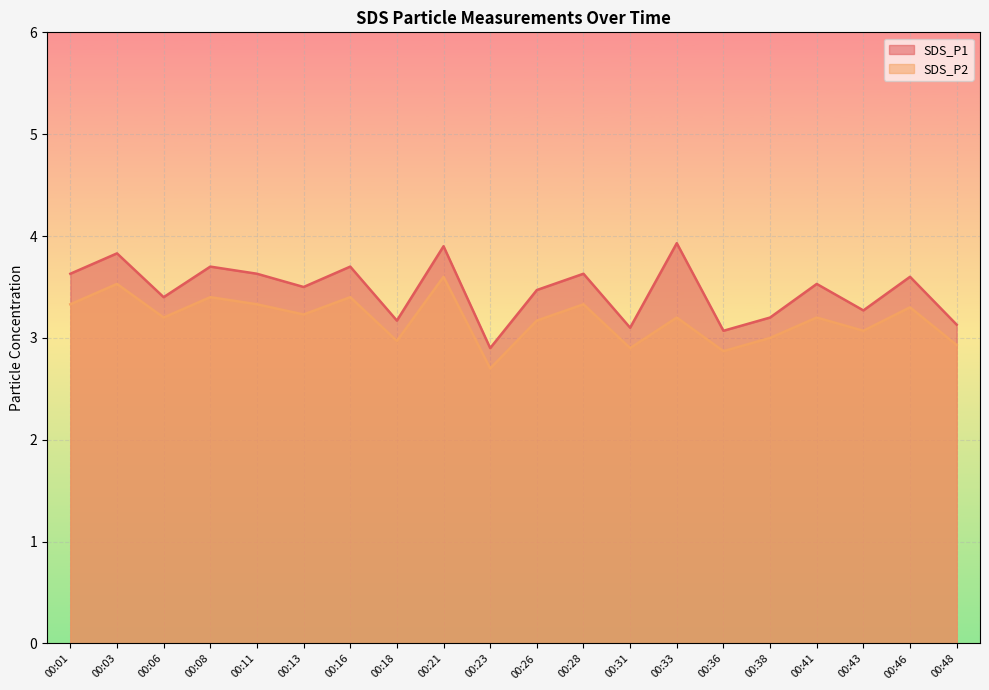

Is it true that SDS_P2 equals 3.2 at 00:06?

True